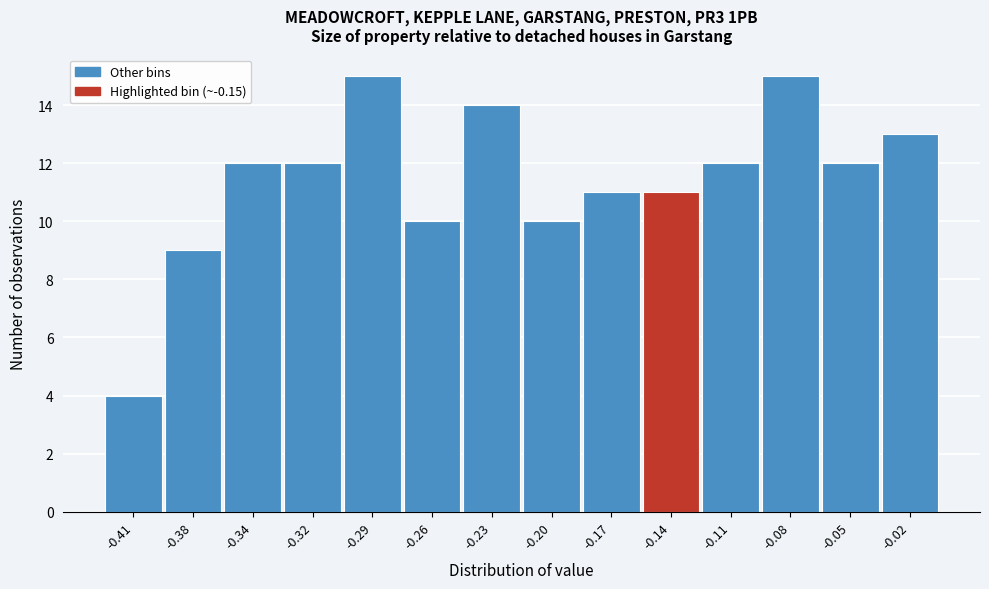

Reading right to left, extract all data points from this chart.

13	12	15	12	11	11	10	14	10	15	12	12	9	4